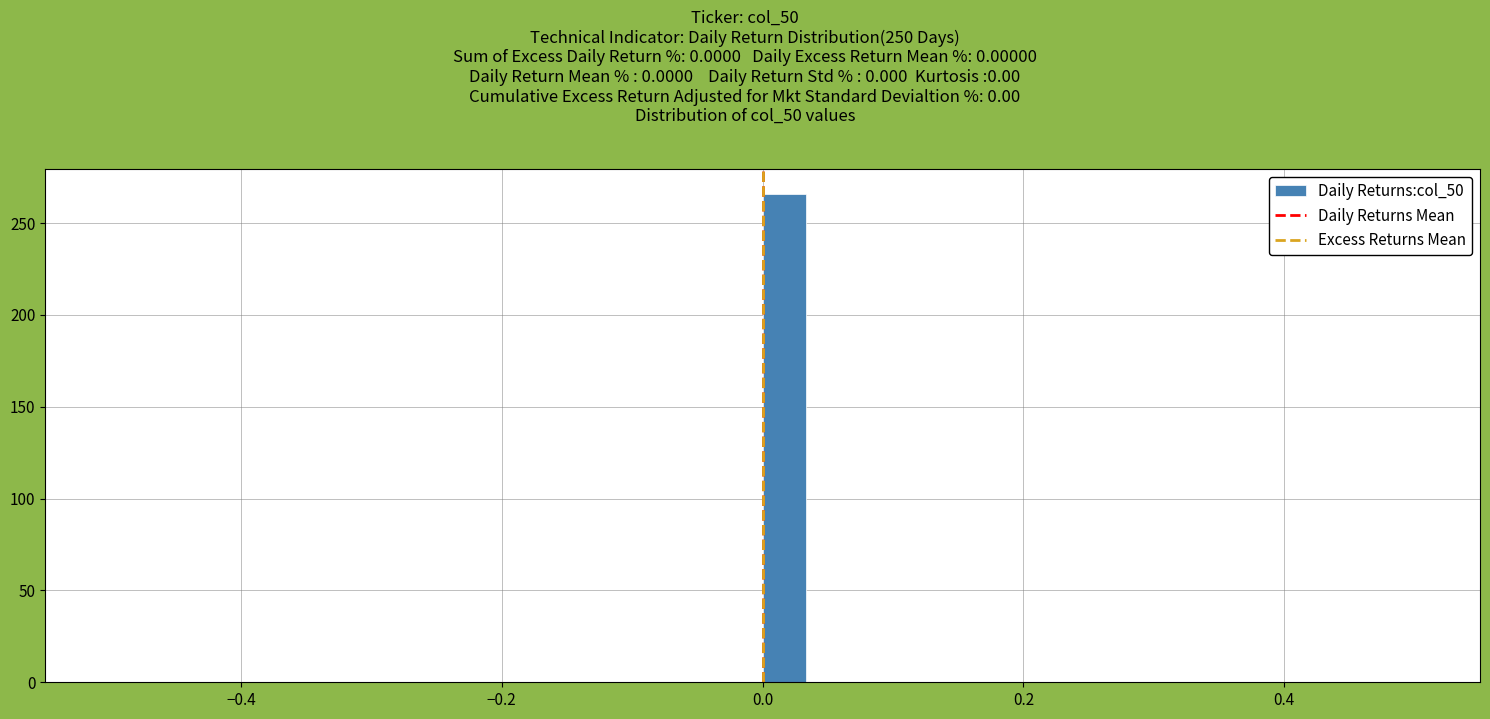

Around what value on the x-axis is the tallest bar? Give the approximate position of its centre, as read against the axis.

0.02